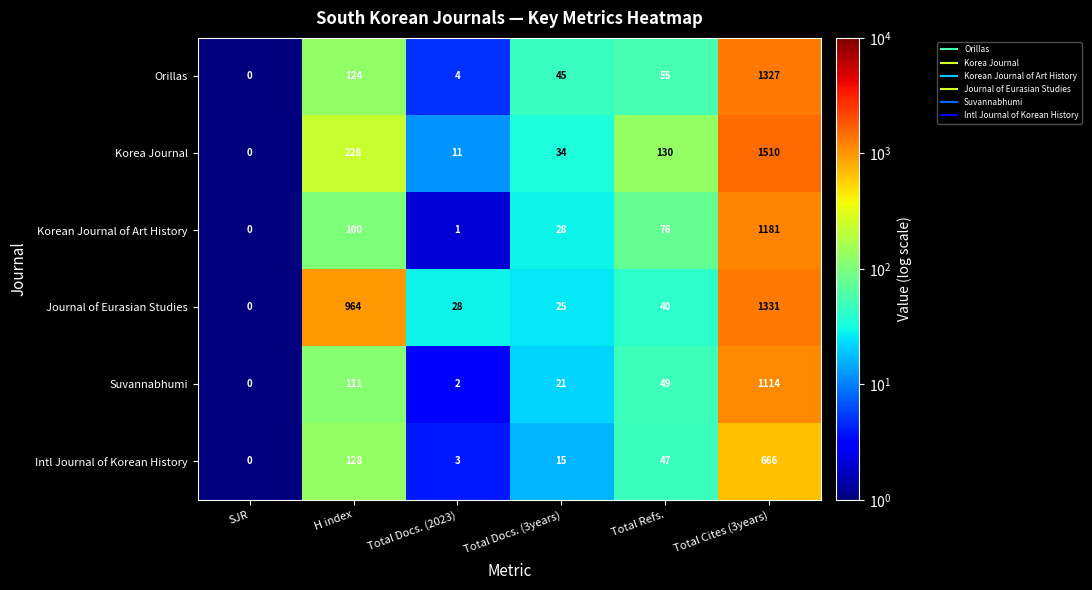

What is the maximum value for Korean Journal of Art History?

1181